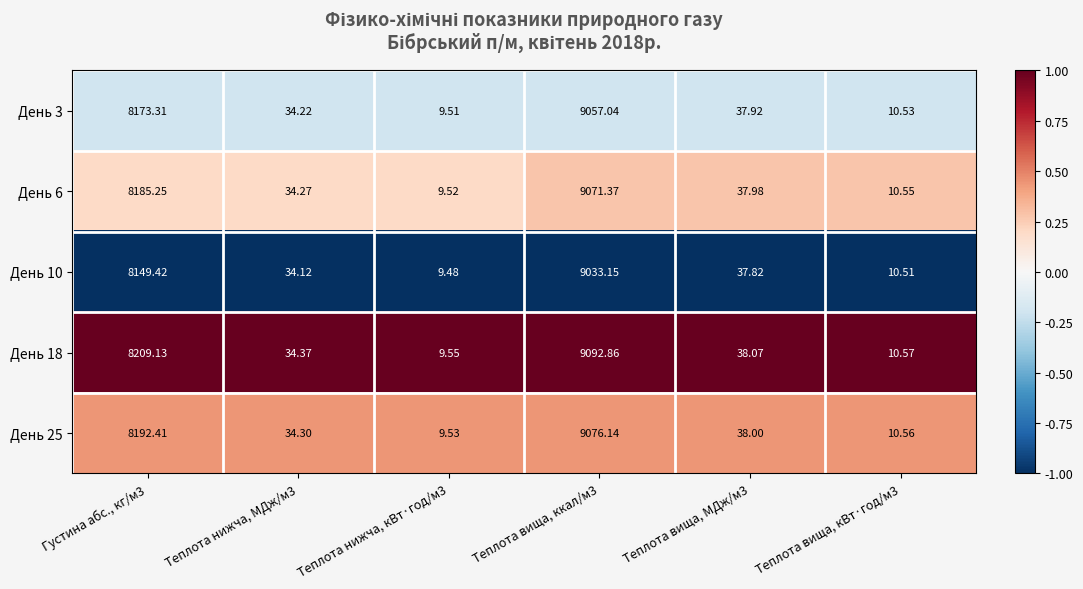

Which series has the largest total across all categories?

День 18